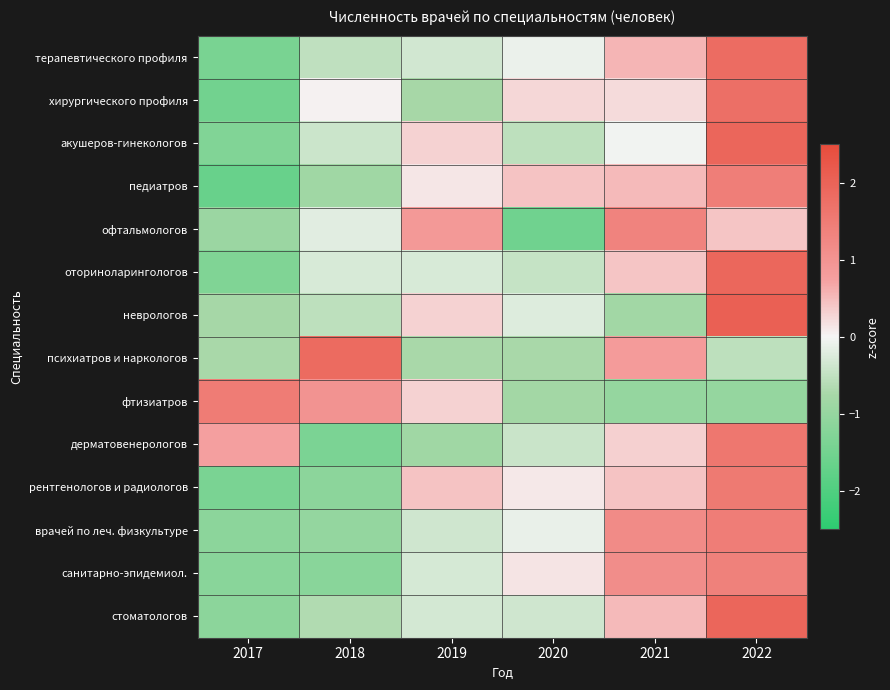

Rank the series at 2020 from highest to lowest value.

педиатров, хирургического профиля, санитарно-эпидемиол., рентгенологов и радиологов, терапевтического профиля, врачей по леч. физкультуре, неврологов, стоматологов, дерматовенерологов, оториноларингологов, акушеров-гинекологов, психиатров и наркологов, фтизиатров, офтальмологов